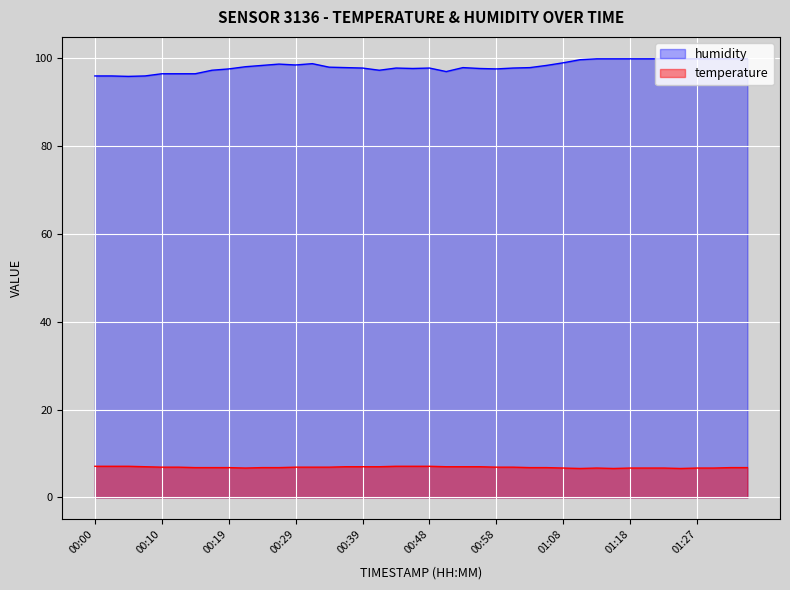

The value of temperature at 00:05 is 7.1. True or false?

True